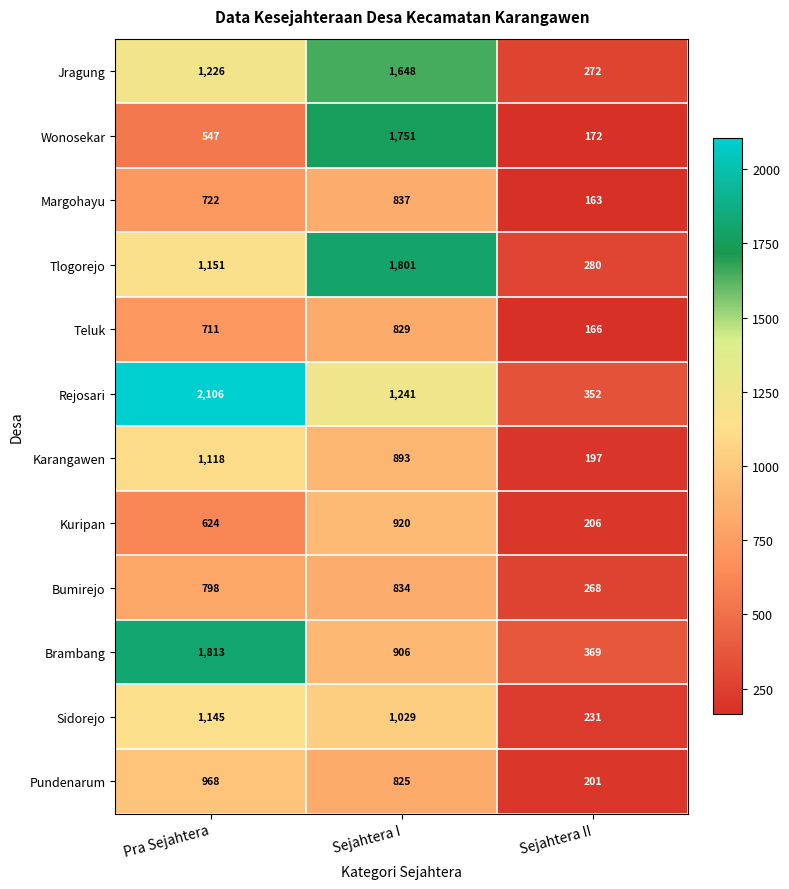

What is the difference between the maximum and minimum values in the Karangawen series?

921